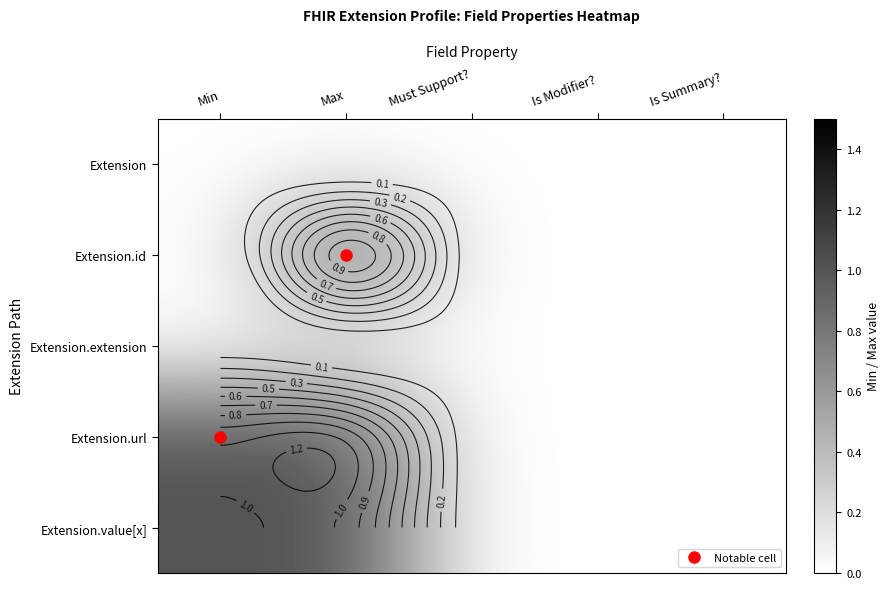

How many data points does each series have?

5